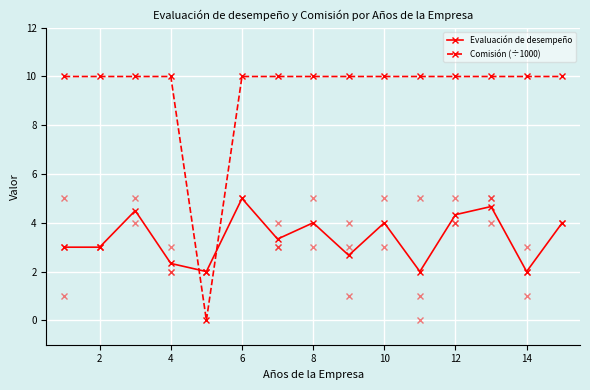

List the series in order of their overall mean, highest first.

Comisión (÷1000), Evaluación de desempeño